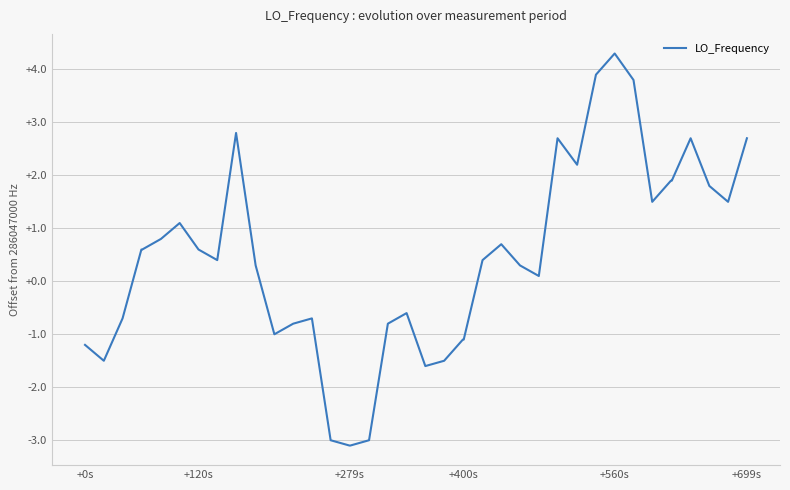

What is the maximum value shown in the chart?

4.3